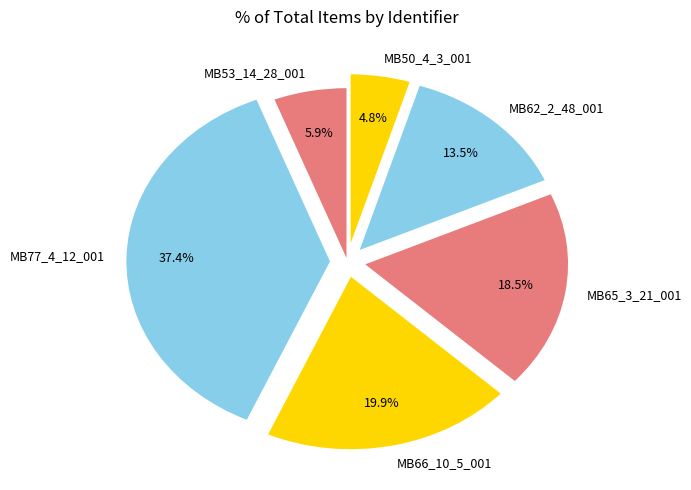

What is the largest slice in the pie chart?

MB77_4_12_001